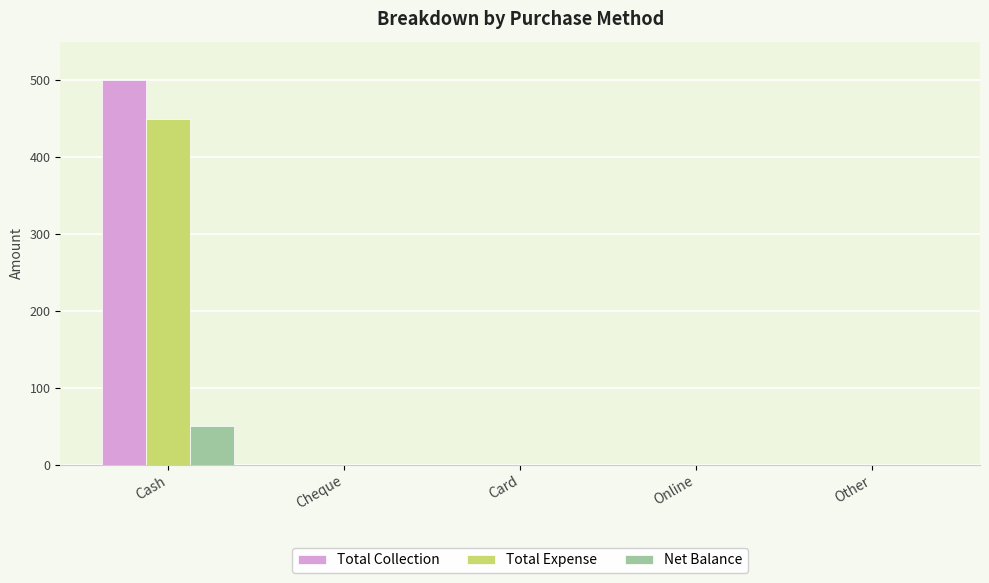

The value of Net Balance at Cheque is 26. True or false?

False